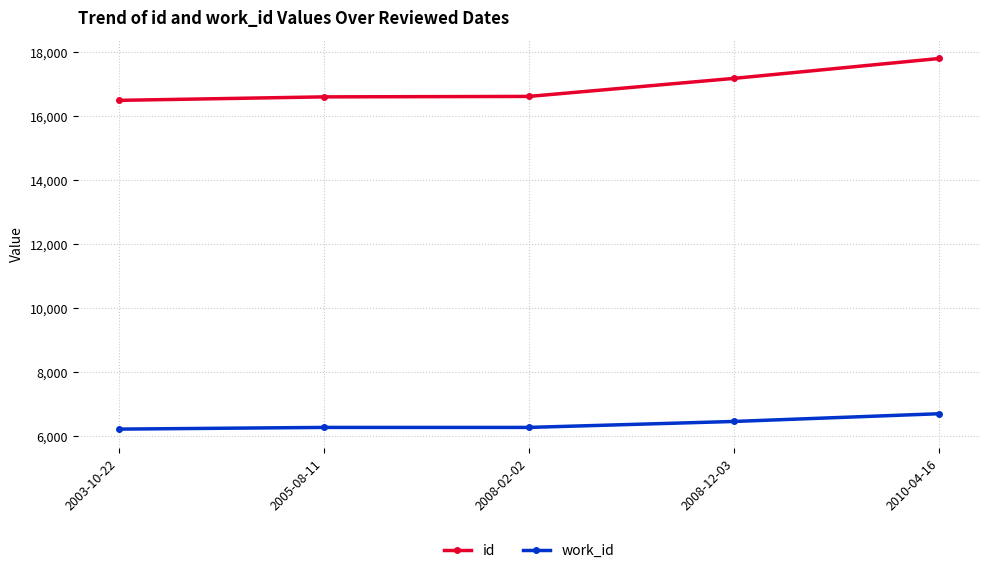

Which category has the highest value in the id series?

2010-04-16